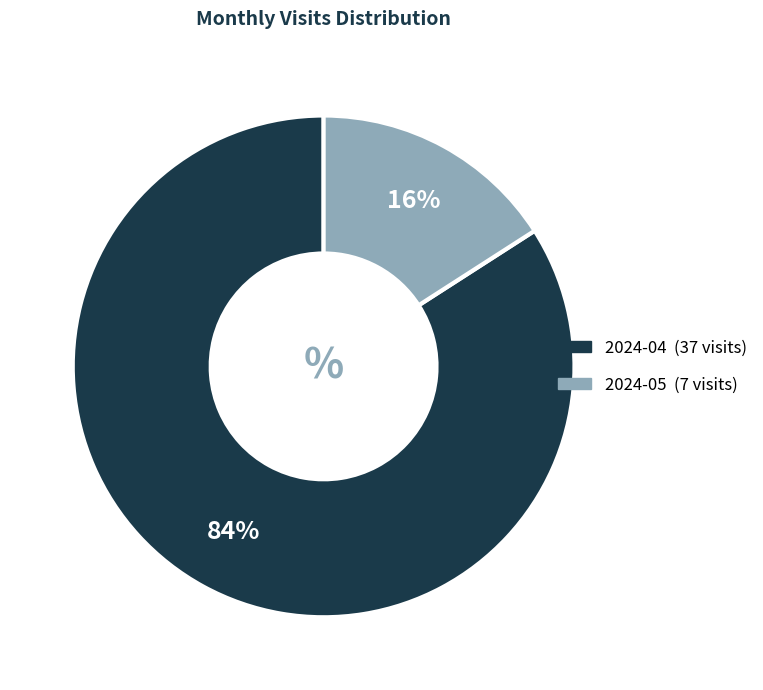

Which category has the smallest portion of the pie?

2024-05